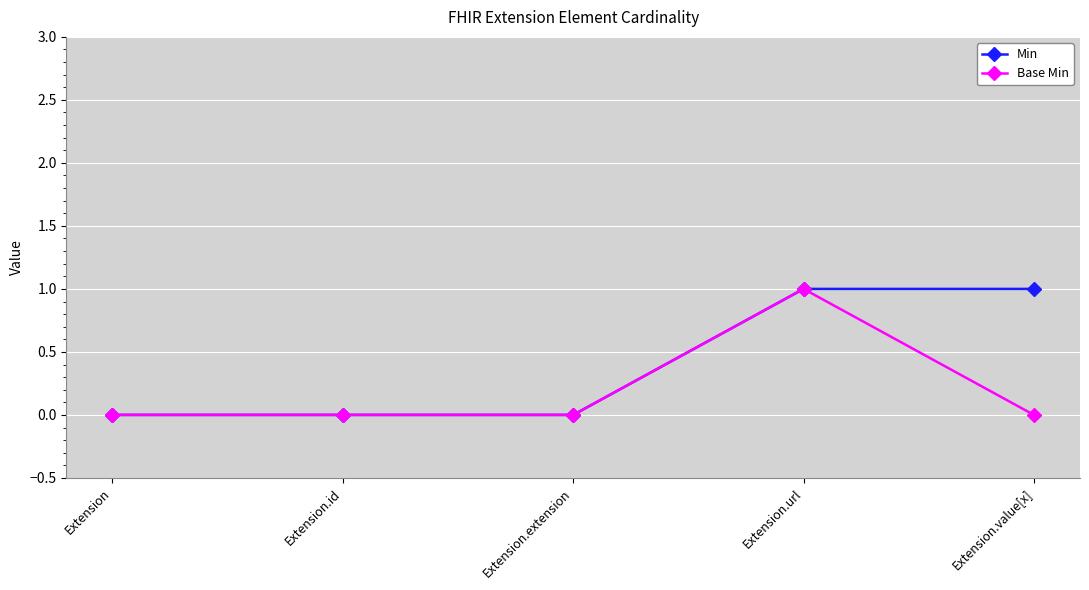

What are all the series names shown in the legend?

Min, Base Min